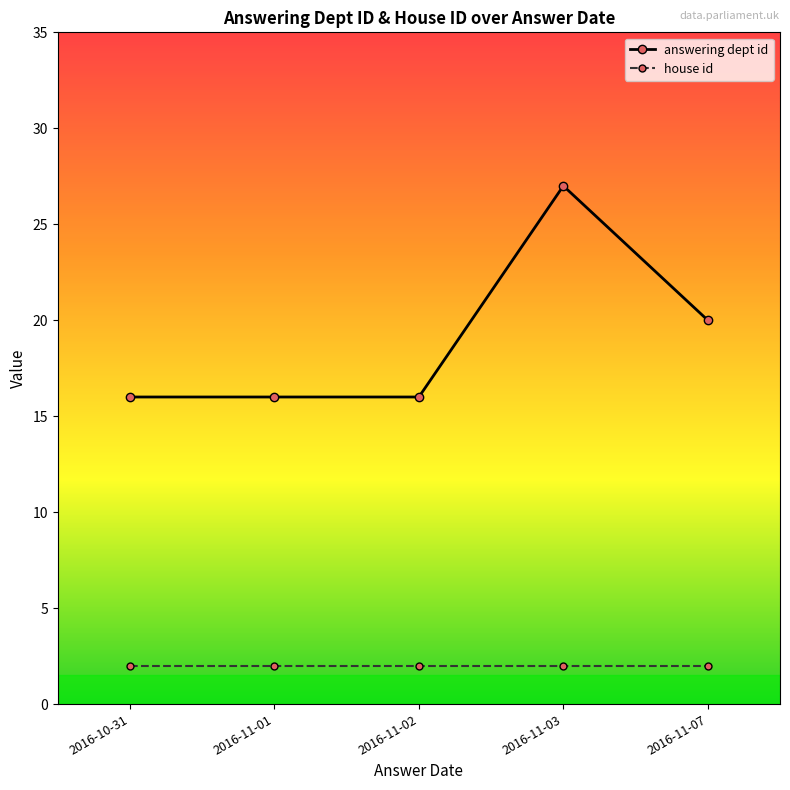

What is the total value across all series at 2016-11-07?

22